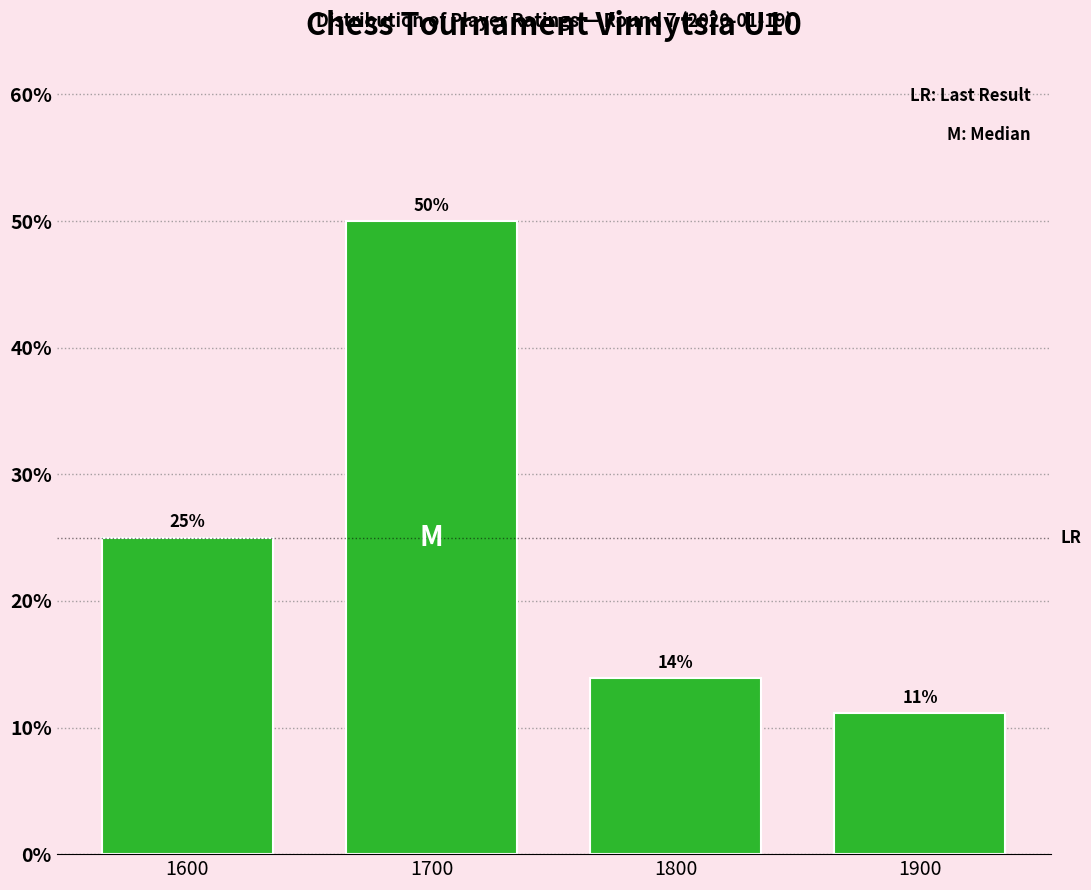

Which range on the x-axis has the tallest bar?

1650 to 1750